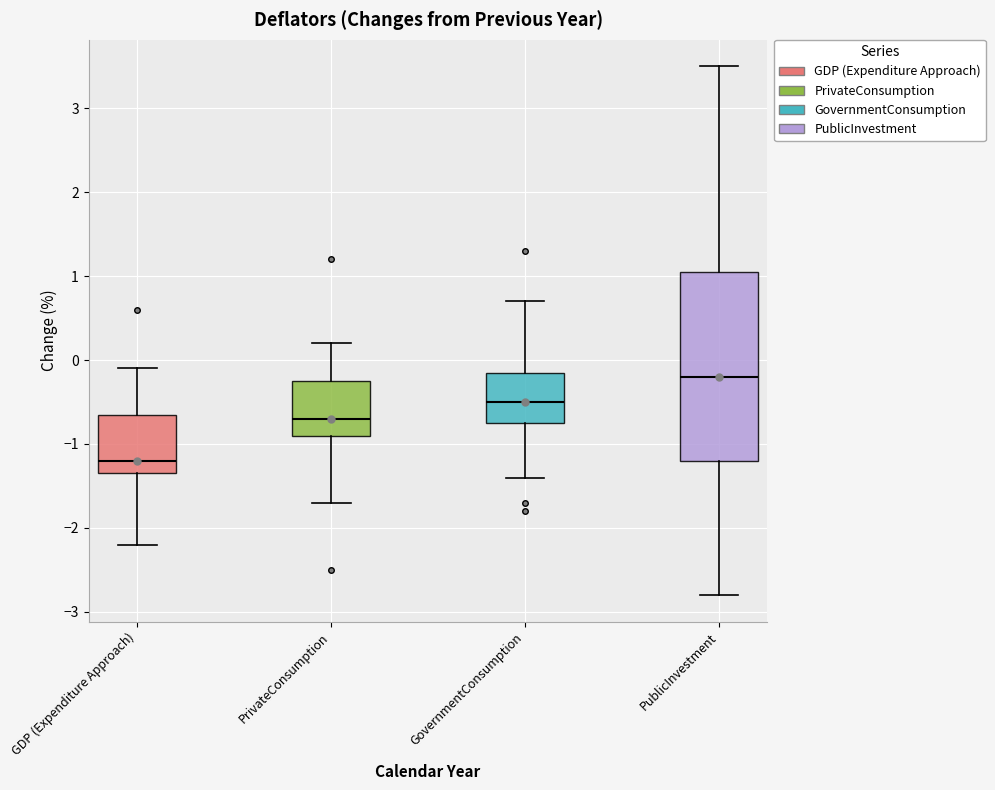

Comparing the boxes themselves (not the whiskers), which one is the tallest?

PublicInvestment